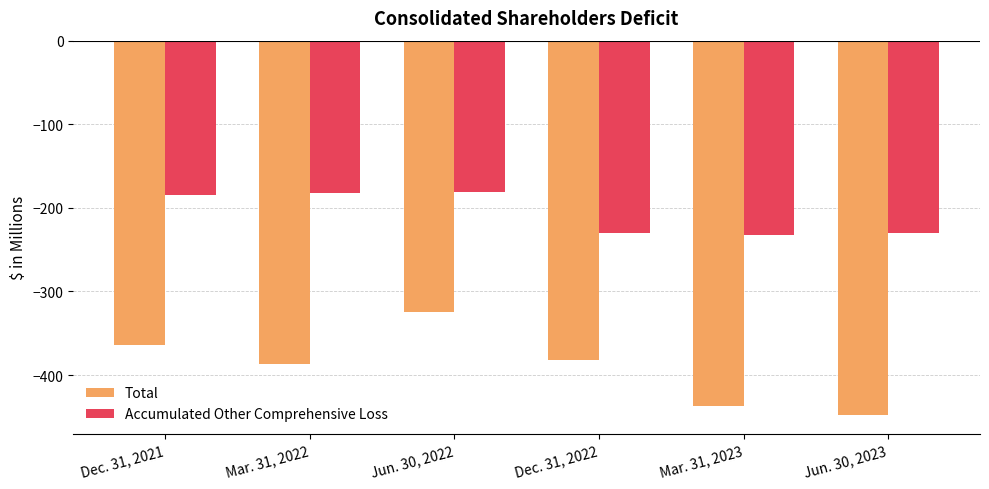

Rank the series at Dec. 31, 2022 from highest to lowest value.

Accumulated Other Comprehensive Loss, Total